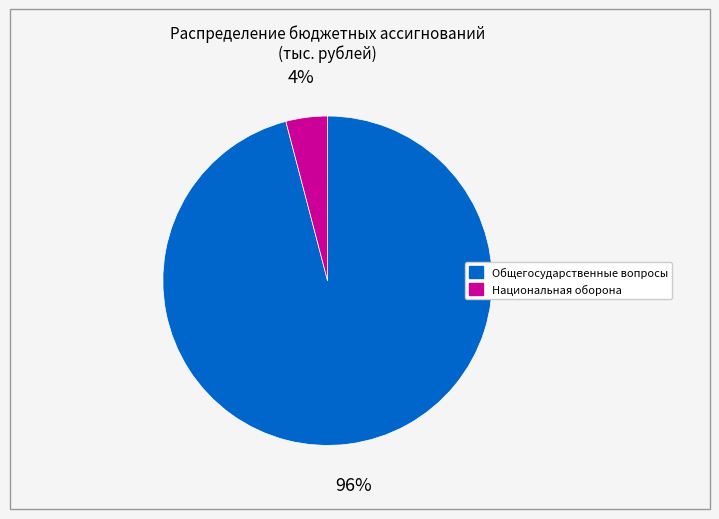

To the nearest percent, what is the average slice percentage?

50%